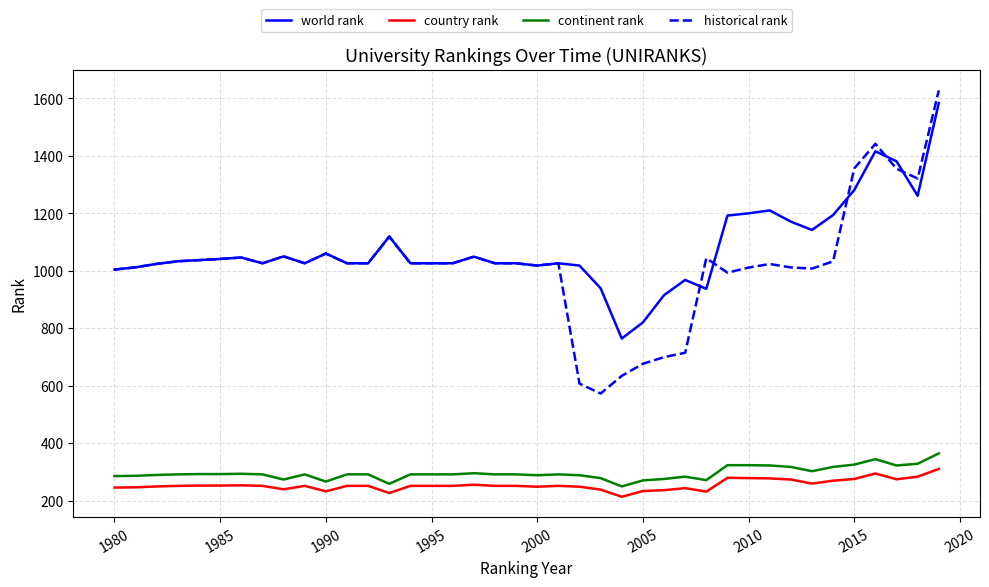

Which series has the largest range (max minus min)?

historical rank